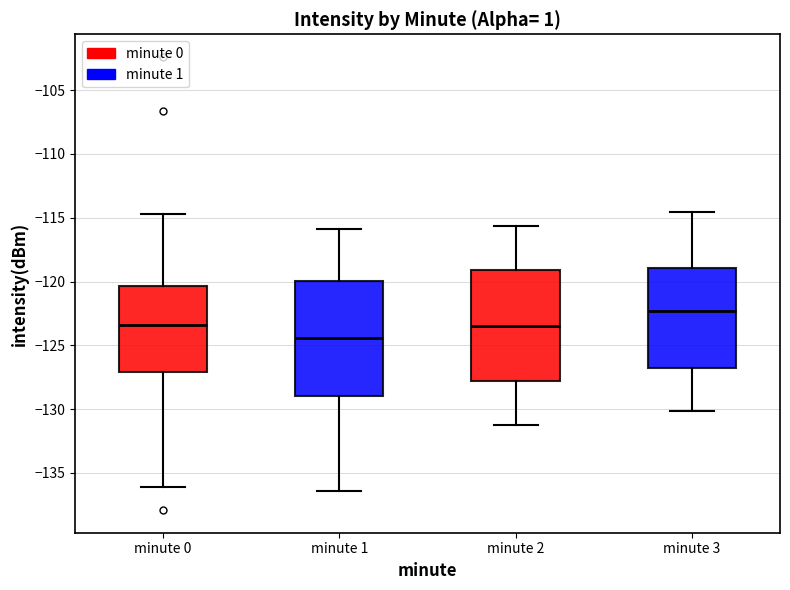

Reading left to right, transcribe this box plot: for each box, give where its median line is, the range the box spans, and where its two whiskers end, as read against the y-axis. The values are not printed on the chart, so give them approximately, as read against the axis.

minute 0: median -123.5, box -127.0 to -120.5, whiskers -136.0 to -114.5
minute 1: median -124.5, box -129.0 to -120.0, whiskers -136.5 to -116.0
minute 2: median -123.5, box -128.0 to -119.0, whiskers -131.0 to -115.5
minute 3: median -122.5, box -127.0 to -119.0, whiskers -130.0 to -114.5